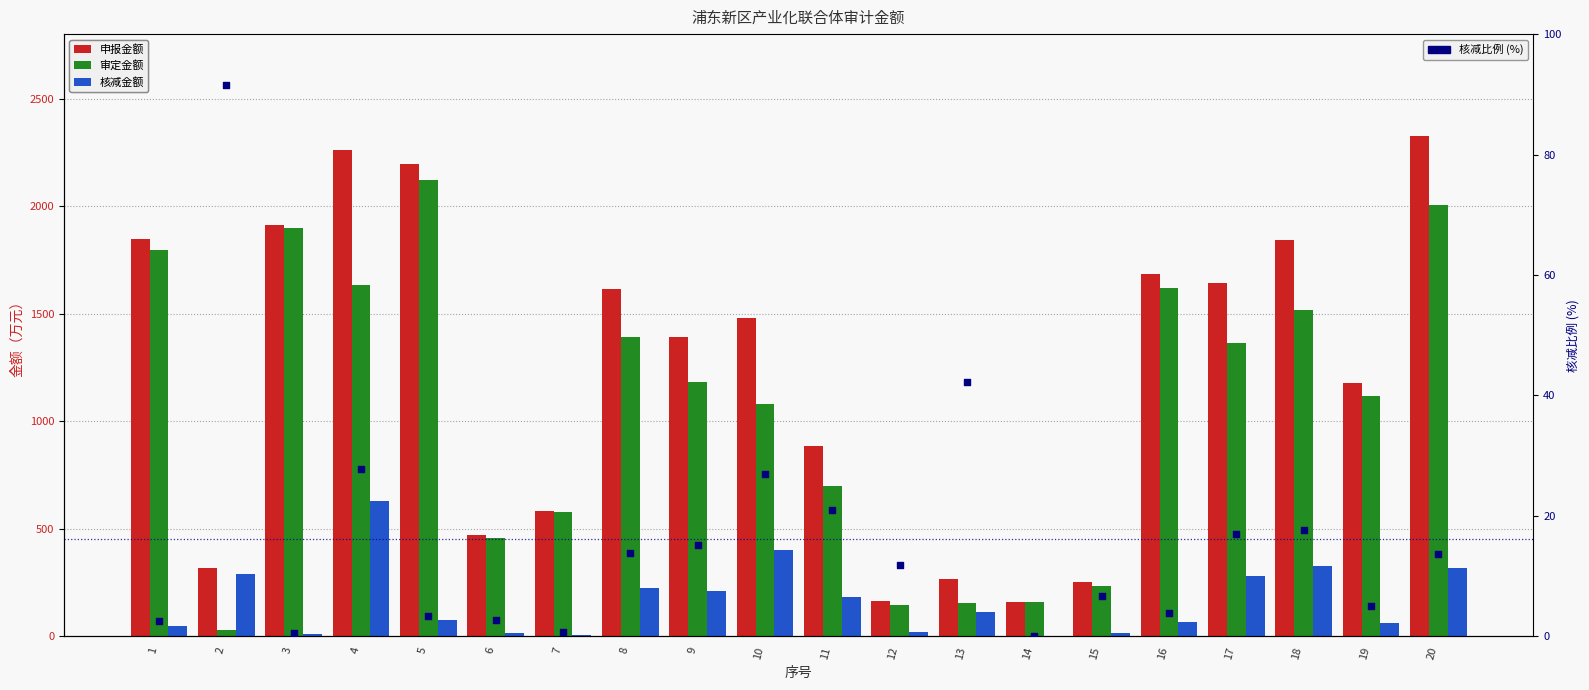

At which category is the sum across all series the highest?

20